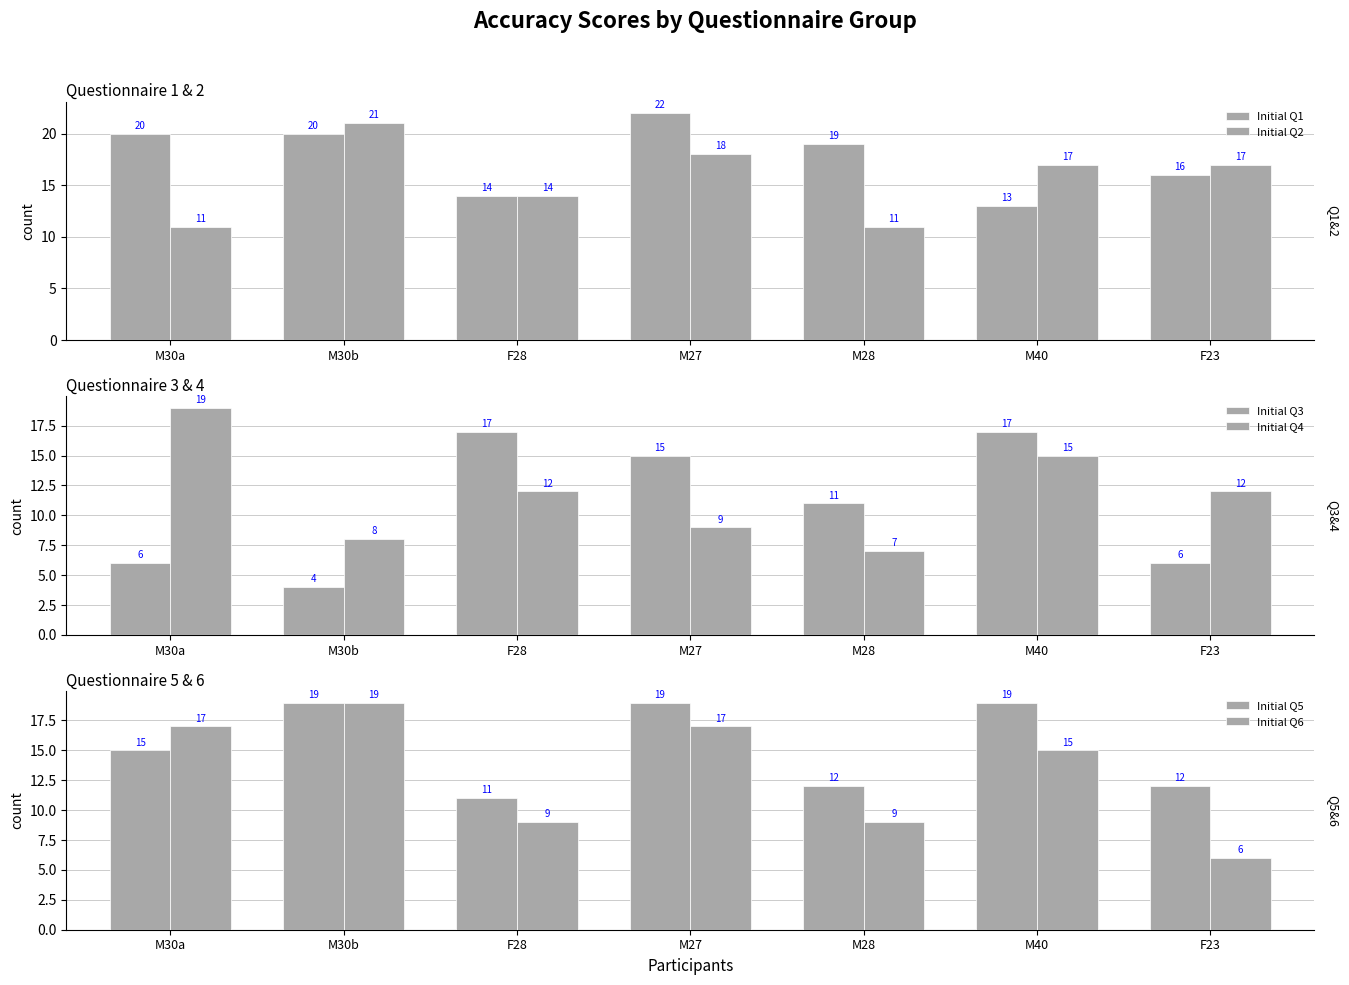

What are all the series names shown in the legend?

Initial Q1, Initial Q2, Initial Q3, Initial Q4, Initial Q5, Initial Q6